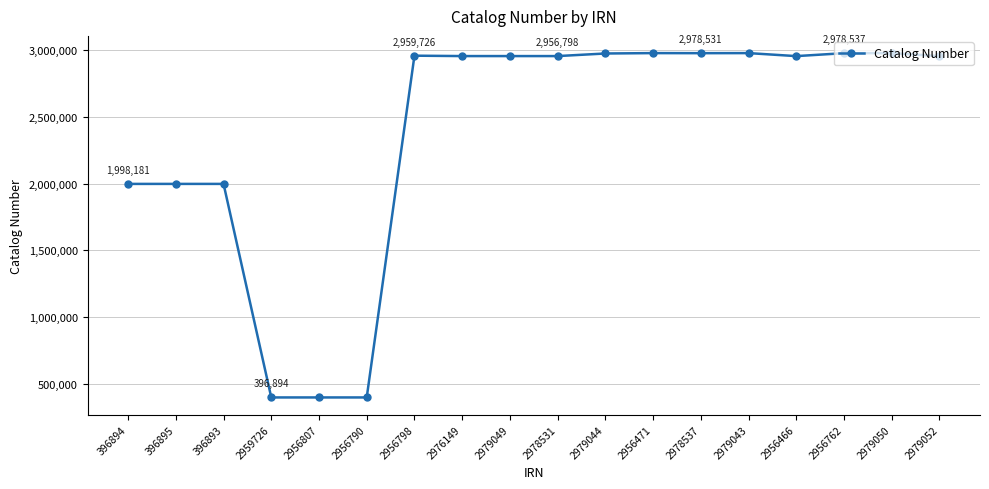

The value at 2979050 is 2979043. True or false?

True